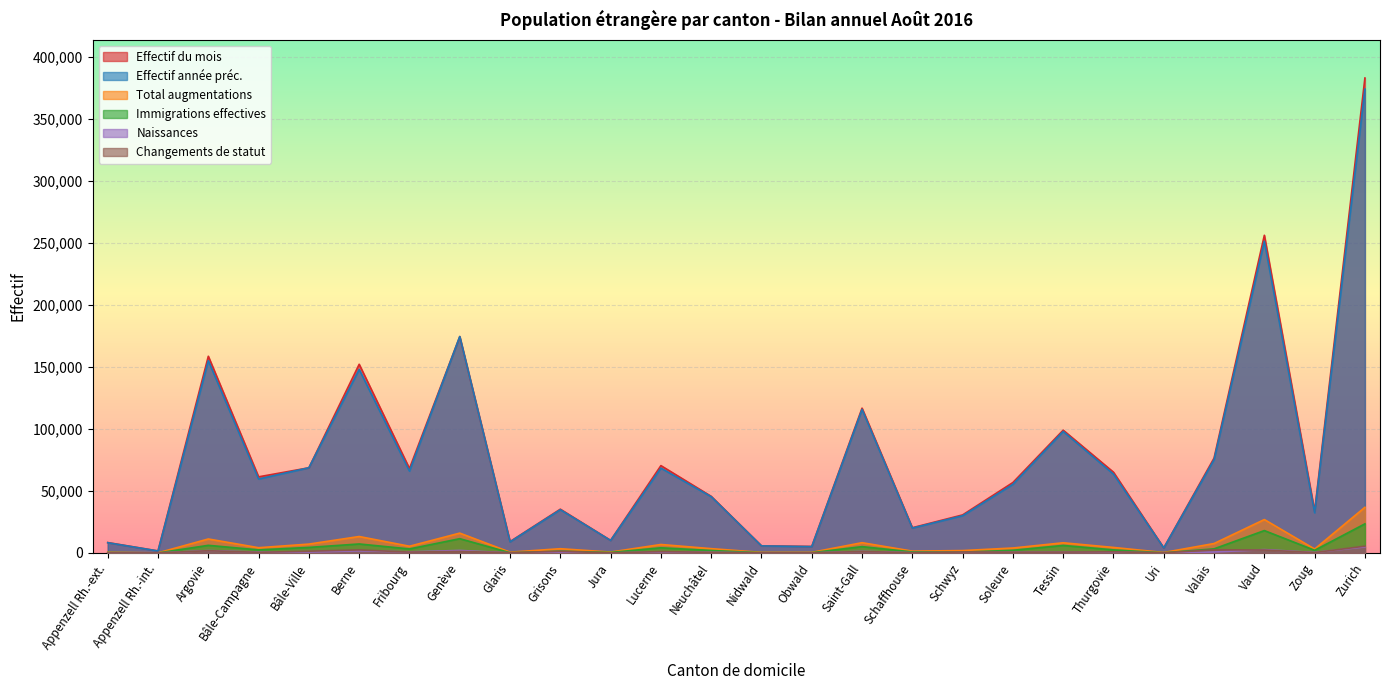

True or false: Naissances and Total augmentations cross at least once.

False